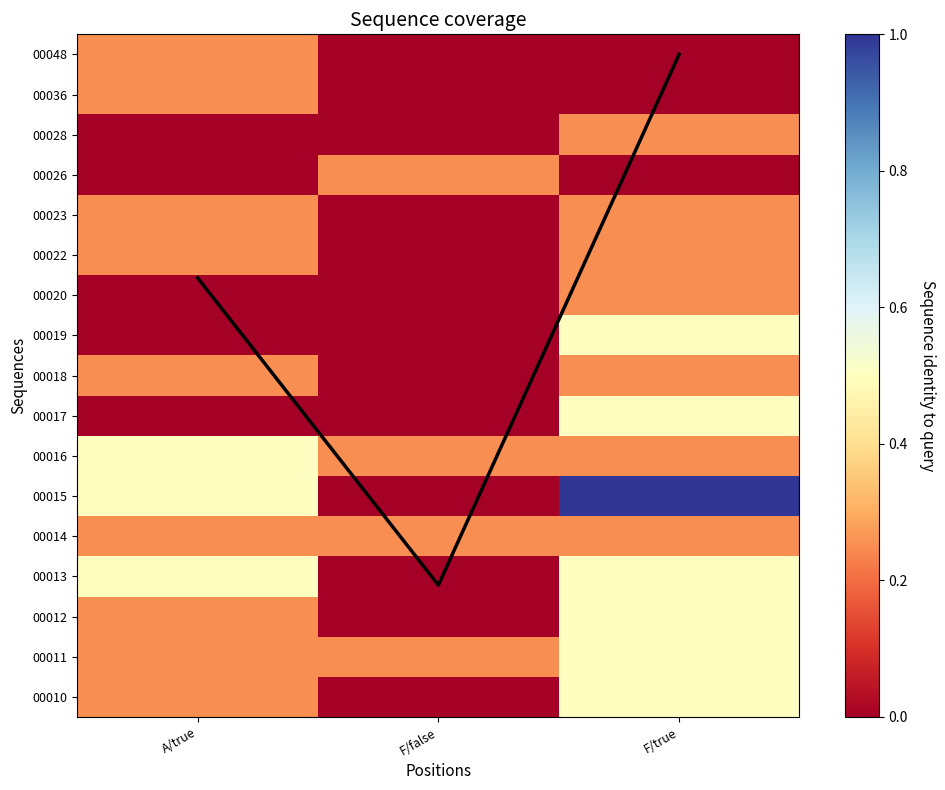

List the series in order of their peak value, highest first.

coverage curve, 00015, 00010, 00011, 00012, 00013, 00016, 00017, 00019, 00014, 00018, 00020, 00022, 00023, 00026, 00028, 00036, 00048